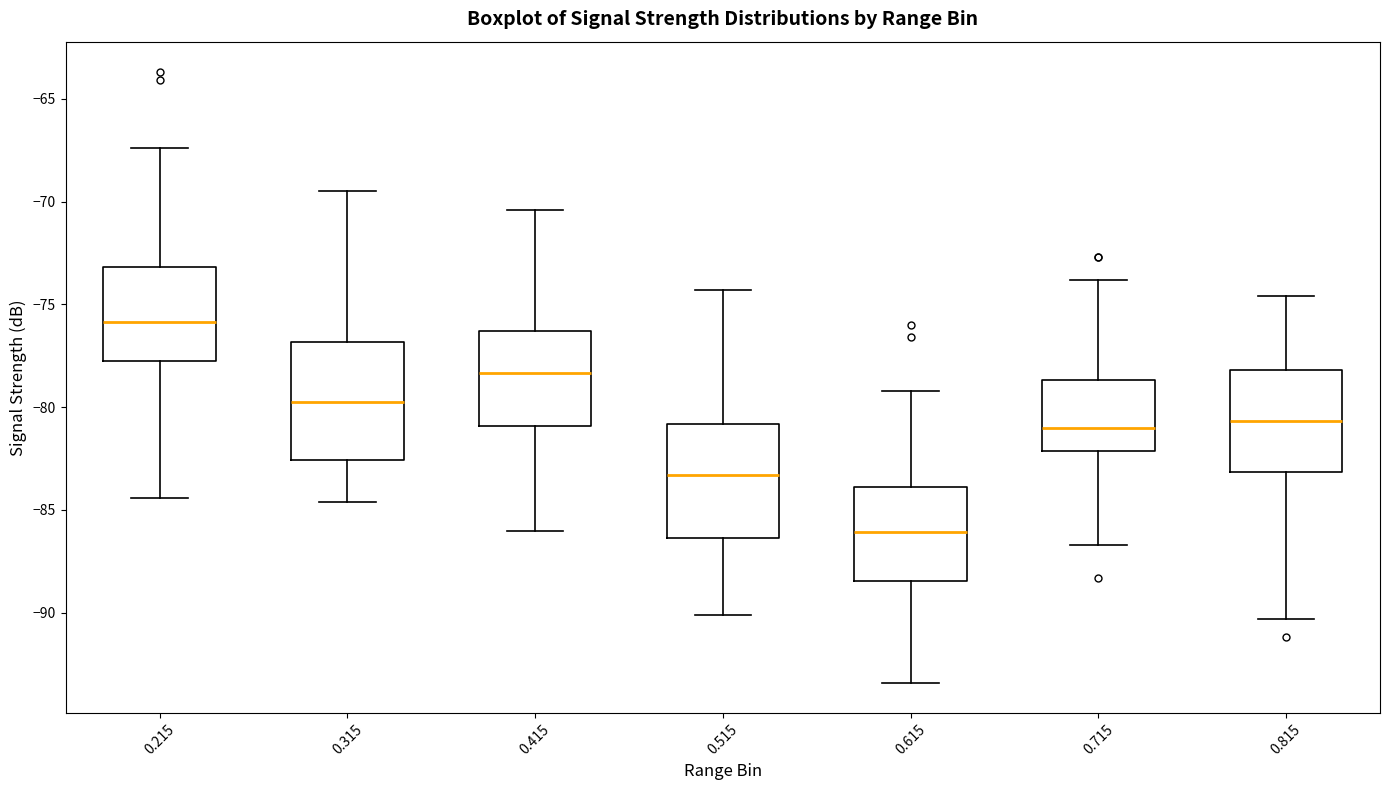

Reading left to right, transcribe this box plot: for each box, give where its median line is, the range the box spans, and where its two whiskers end, as read against the y-axis. The values are not printed on the chart, so give them approximately, as read against the axis.

0.215: median -76.0, box -77.5 to -73.0, whiskers -84.5 to -67.5
0.315: median -79.5, box -82.5 to -77.0, whiskers -84.5 to -69.5
0.415: median -78.5, box -81.0 to -76.5, whiskers -86.0 to -70.5
0.515: median -83.5, box -86.5 to -81.0, whiskers -90.0 to -74.5
0.615: median -86.0, box -88.5 to -84.0, whiskers -93.5 to -79.0
0.715: median -81.0, box -82.0 to -78.5, whiskers -86.5 to -74.0
0.815: median -80.5, box -83.0 to -78.0, whiskers -90.5 to -74.5